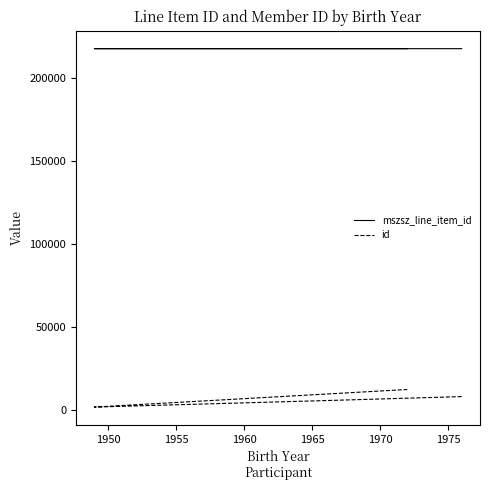

What is the smallest value displayed?

1580